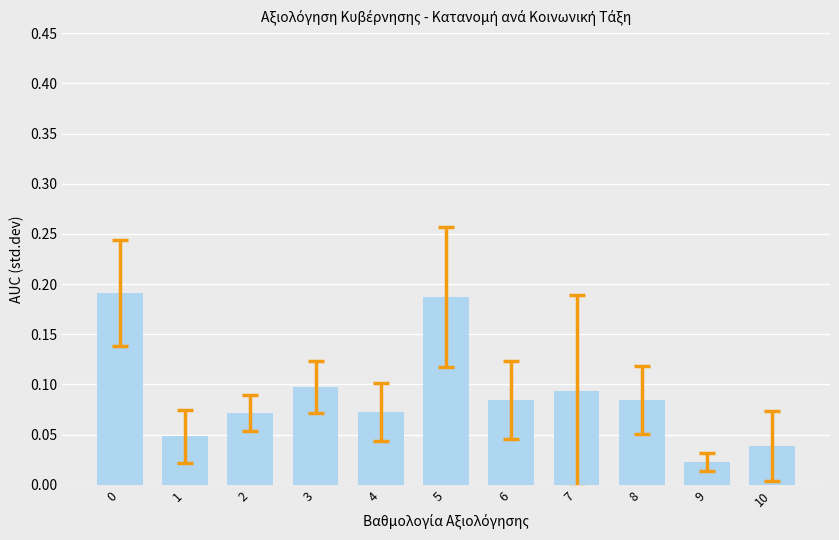

Which category has the lowest value across all series?

9